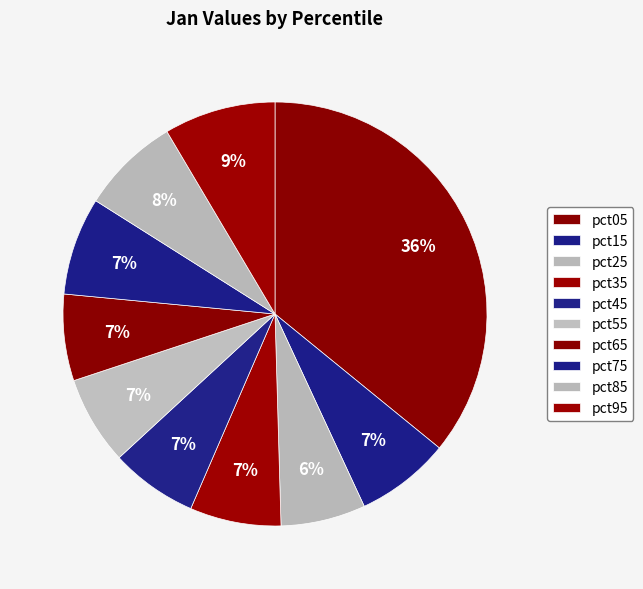

To the nearest percent, what is the combined percentage of pct15 and pct05?

43%